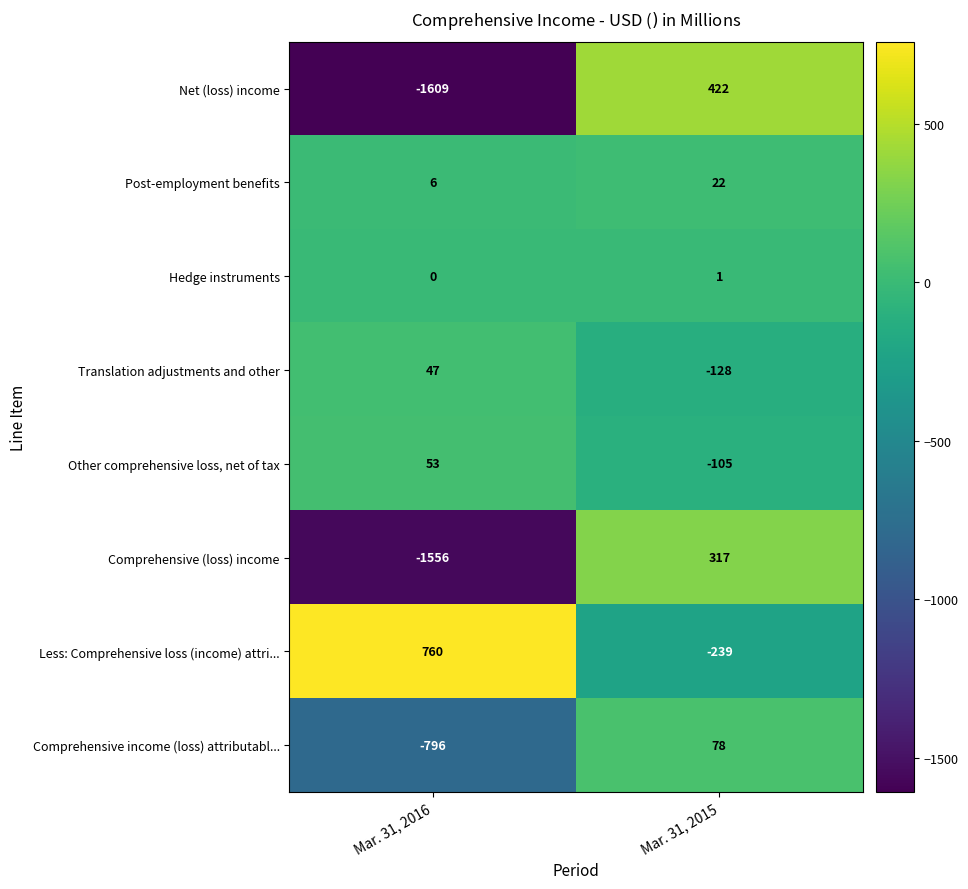

How many categories are shown in the chart?

2